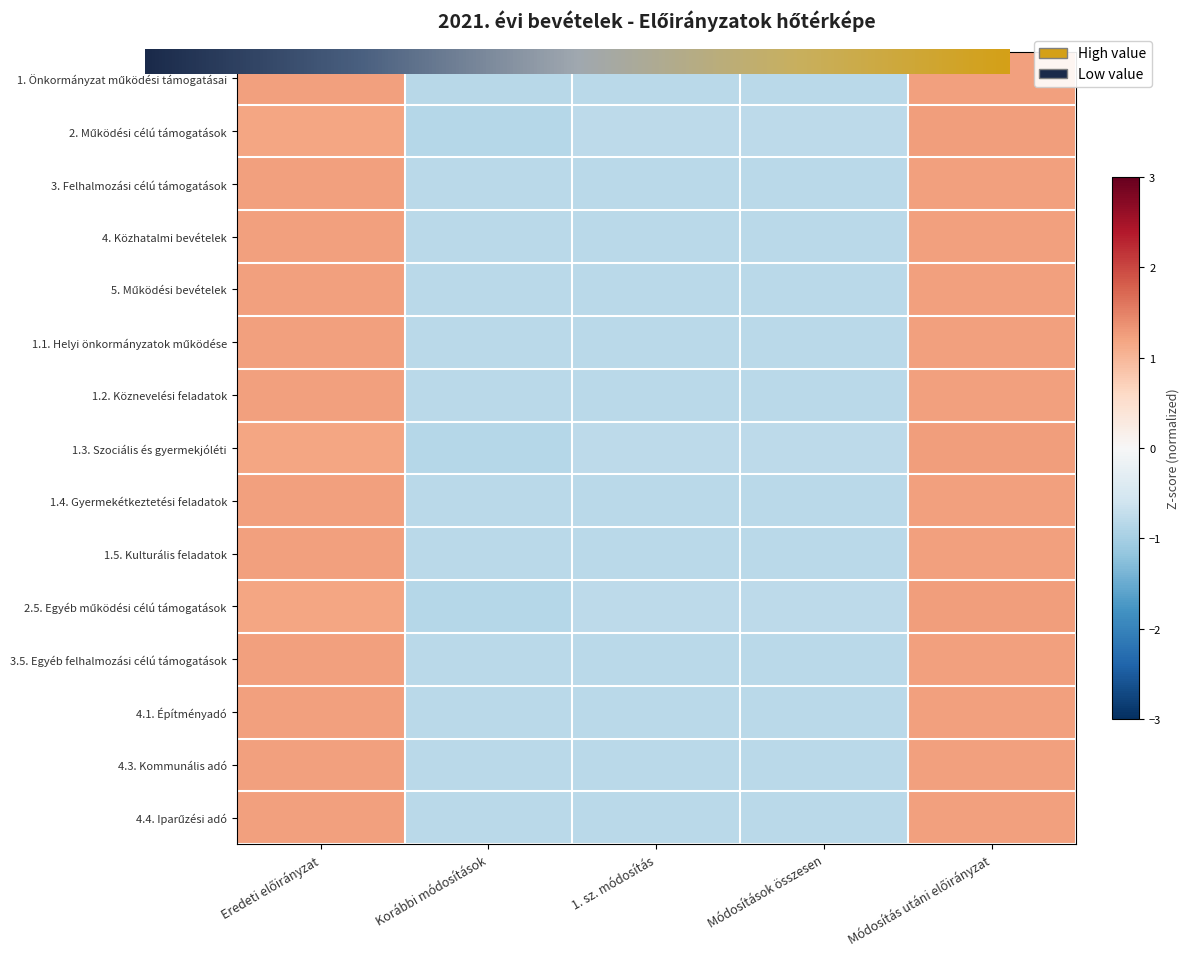

Rank the categories by 1.2. Köznevelési feladatok value from highest to lowest.

Eredeti előirányzat, Módosítás utáni előirányzat, Korábbi módosítások, 1. sz. módosítás, Módosítások összesen